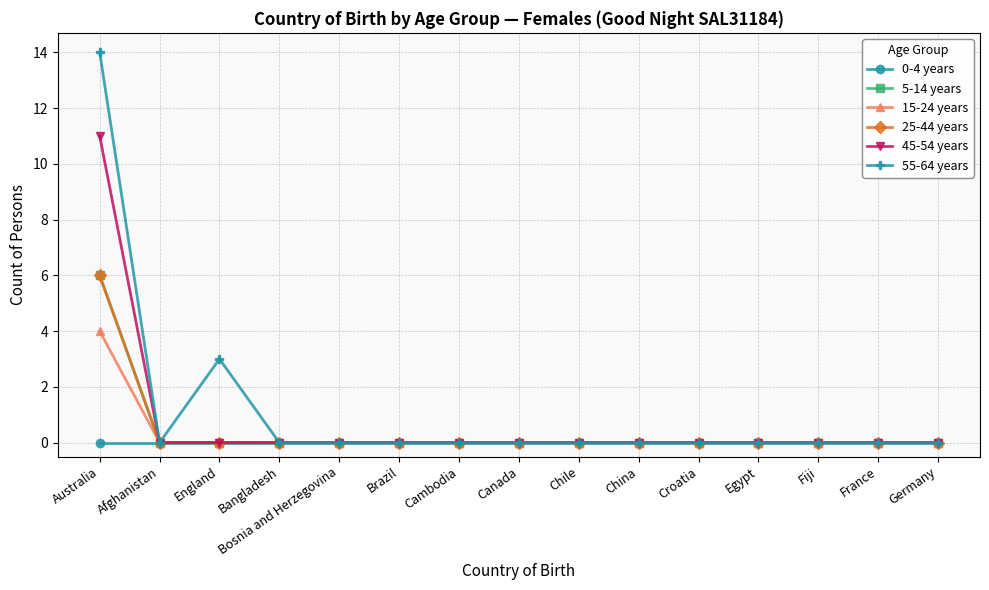

Reading left to right, what are all the values shown in this chart?

0-4 years: Australia=0	Afghanistan=0	England=0	Bangladesh=0	Bosnia and Herzegovina=0	Brazil=0	Cambodia=0	Canada=0	Chile=0	China=0	Croatia=0	Egypt=0	Fiji=0	France=0	Germany=0
5-14 years: Australia=6	Afghanistan=0	England=0	Bangladesh=0	Bosnia and Herzegovina=0	Brazil=0	Cambodia=0	Canada=0	Chile=0	China=0	Croatia=0	Egypt=0	Fiji=0	France=0	Germany=0
15-24 years: Australia=4	Afghanistan=0	England=0	Bangladesh=0	Bosnia and Herzegovina=0	Brazil=0	Cambodia=0	Canada=0	Chile=0	China=0	Croatia=0	Egypt=0	Fiji=0	France=0	Germany=0
25-44 years: Australia=6	Afghanistan=0	England=0	Bangladesh=0	Bosnia and Herzegovina=0	Brazil=0	Cambodia=0	Canada=0	Chile=0	China=0	Croatia=0	Egypt=0	Fiji=0	France=0	Germany=0
45-54 years: Australia=11	Afghanistan=0	England=0	Bangladesh=0	Bosnia and Herzegovina=0	Brazil=0	Cambodia=0	Canada=0	Chile=0	China=0	Croatia=0	Egypt=0	Fiji=0	France=0	Germany=0
55-64 years: Australia=14	Afghanistan=0	England=3	Bangladesh=0	Bosnia and Herzegovina=0	Brazil=0	Cambodia=0	Canada=0	Chile=0	China=0	Croatia=0	Egypt=0	Fiji=0	France=0	Germany=0